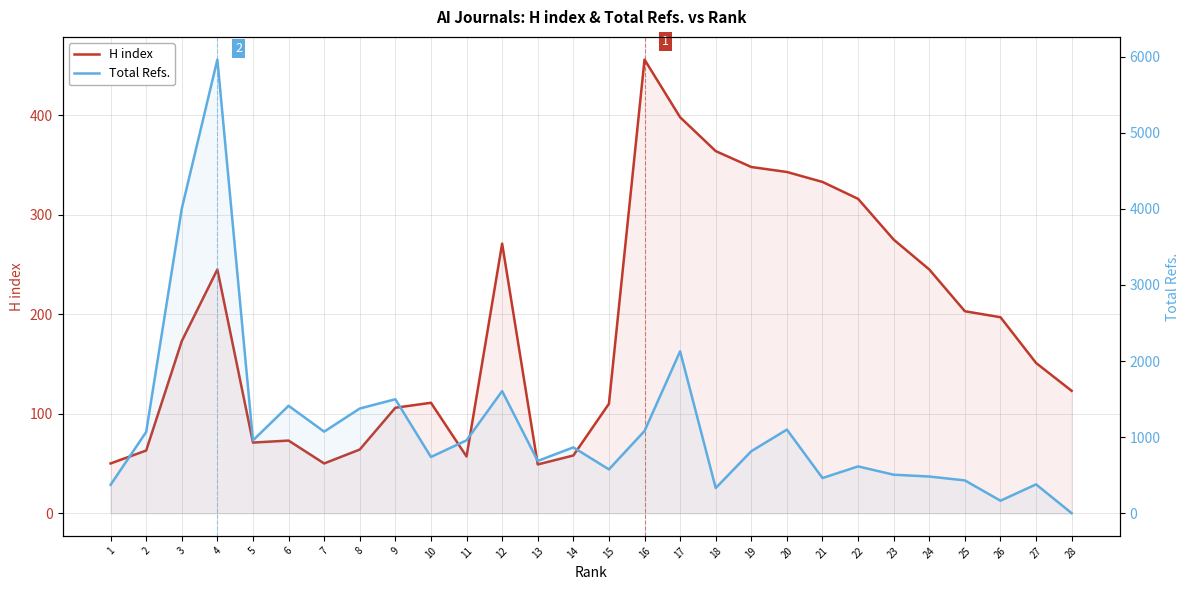

Where is the first local maximum for Total Refs.?

4